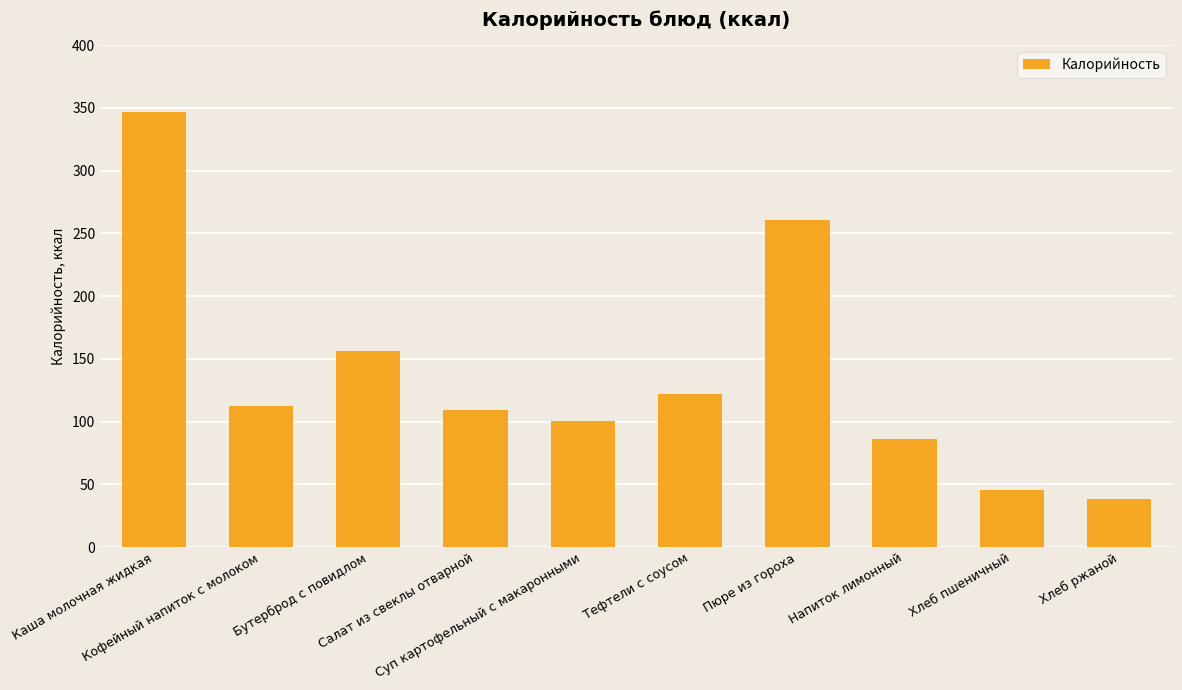

Reading left to right, what are all the values shown in this chart?

346.8	112.7	156.2	109.3	100.4	121.9	260.3	86.3	45.2	38.0